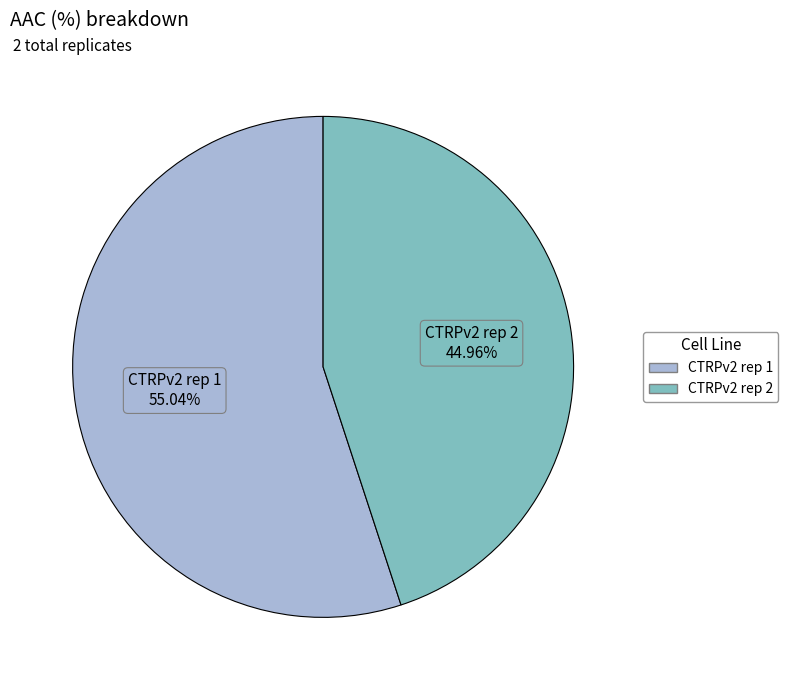

The CTRPv2 rep 1 slice represents 55% of the pie. True or false?

True